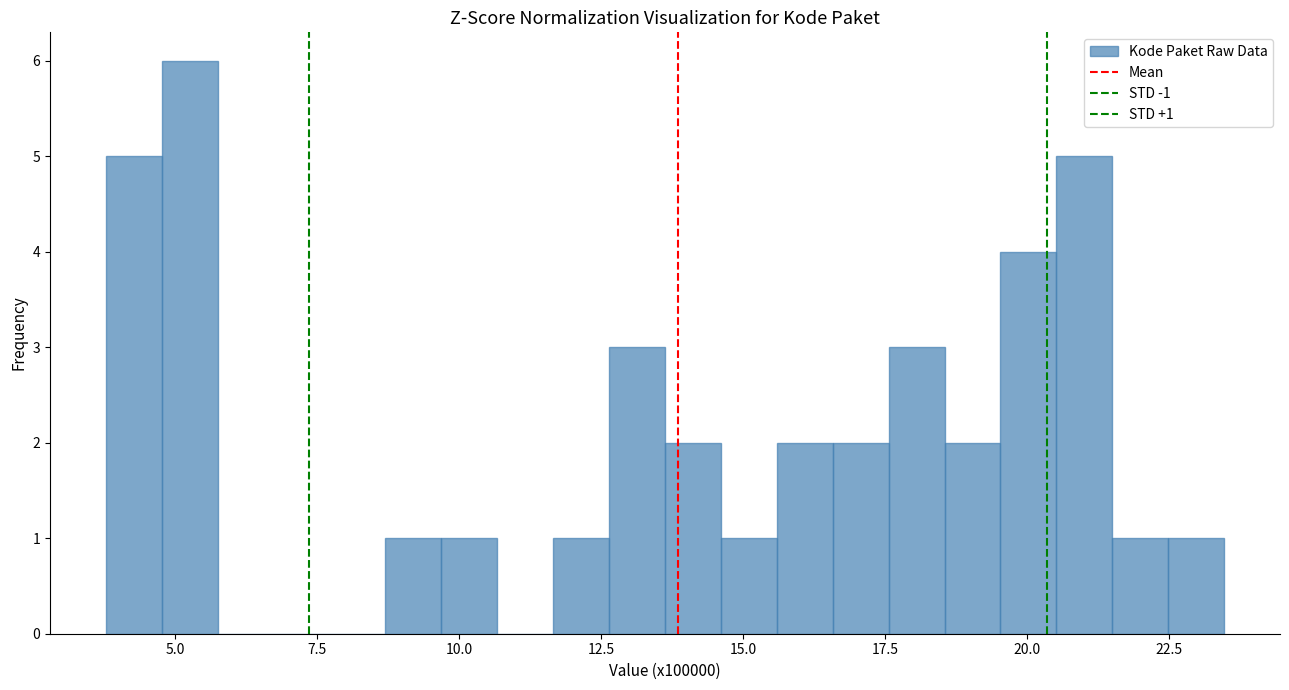

Around what value on the x-axis is the tallest bar? Give the approximate position of its centre, as read against the axis.

5.5